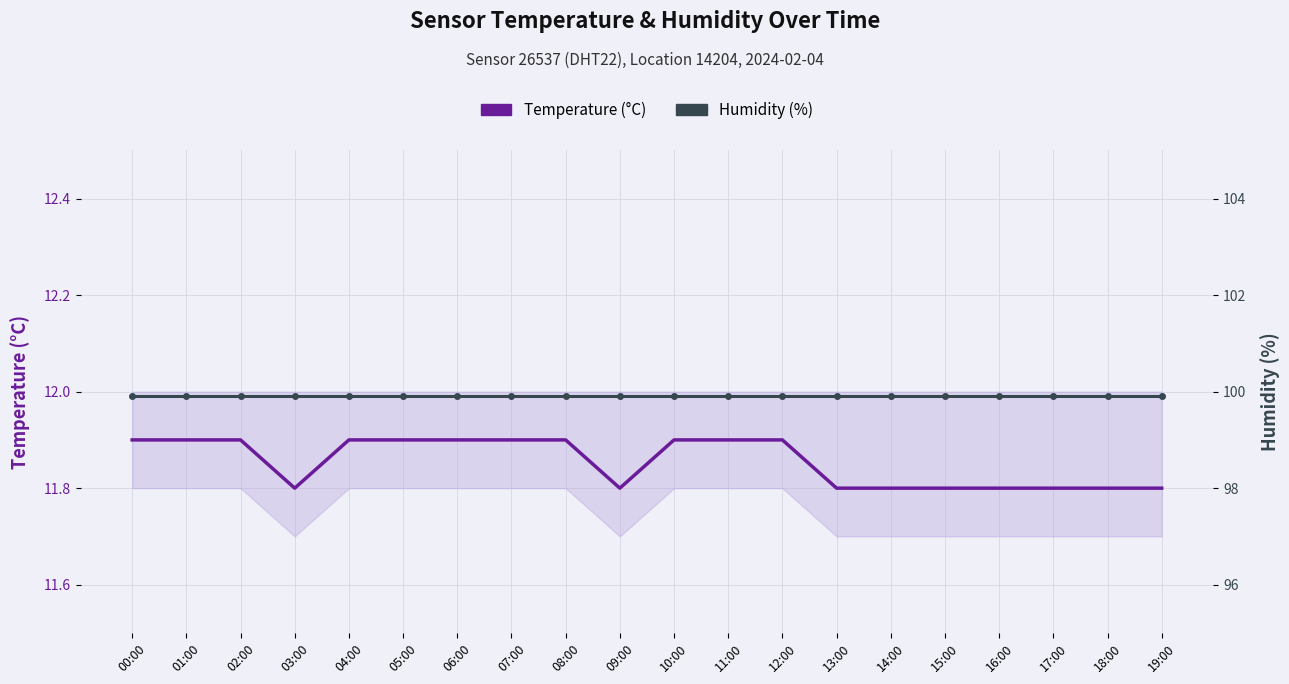

Where is Temperature (°C) nearest to the value 11?

03:00